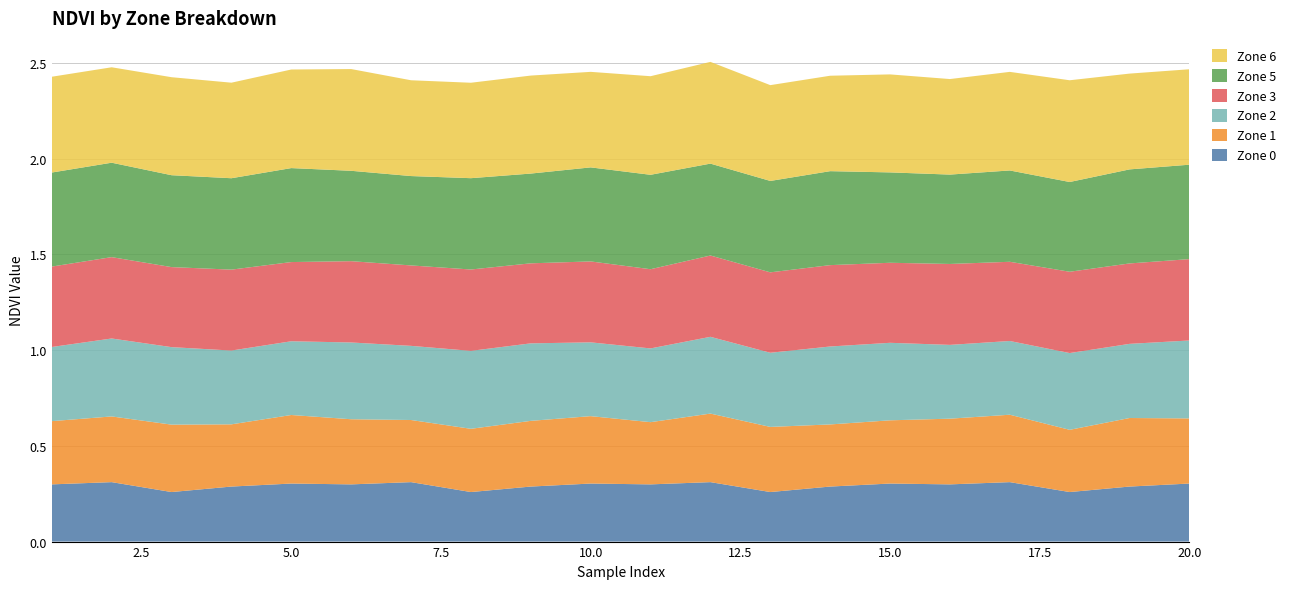

Reading left to right, extract all data points from this chart.

Zone 0: 0.3	0.3	0.3	0.3	0.3	0.3	0.3	0.3	0.3	0.3	0.3	0.3	0.3	0.3	0.3	0.3	0.3	0.3	0.3	0.3
Zone 1: 0.3	0.3	0.4	0.3	0.4	0.3	0.3	0.3	0.3	0.4	0.3	0.4	0.3	0.3	0.3	0.3	0.4	0.3	0.4	0.3
Zone 2: 0.4	0.4	0.4	0.4	0.4	0.4	0.4	0.4	0.4	0.4	0.4	0.4	0.4	0.4	0.4	0.4	0.4	0.4	0.4	0.4
Zone 3: 0.4	0.4	0.4	0.4	0.4	0.4	0.4	0.4	0.4	0.4	0.4	0.4	0.4	0.4	0.4	0.4	0.4	0.4	0.4	0.4
Zone 5: 0.5	0.5	0.5	0.5	0.5	0.5	0.5	0.5	0.5	0.5	0.5	0.5	0.5	0.5	0.5	0.5	0.5	0.5	0.5	0.5
Zone 6: 0.5	0.5	0.5	0.5	0.5	0.5	0.5	0.5	0.5	0.5	0.5	0.5	0.5	0.5	0.5	0.5	0.5	0.5	0.5	0.5